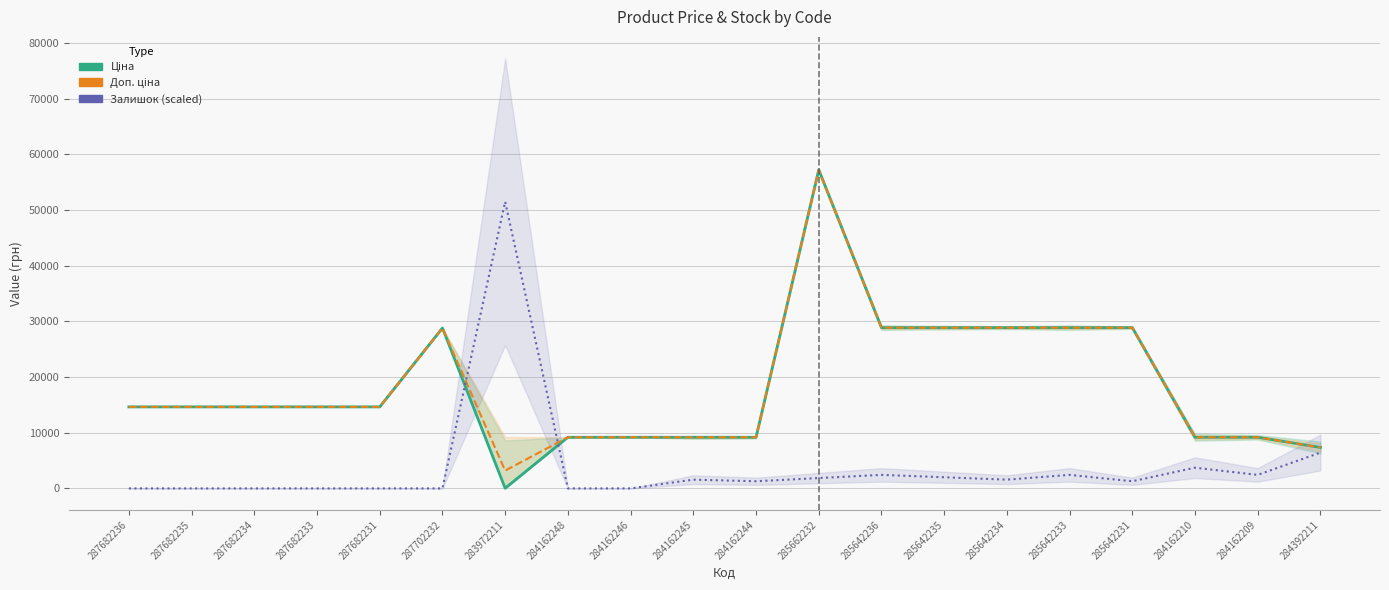

Rank the categories by Доп. ціна value from lowest to highest.

283972211, 284392211, 284162248, 284162246, 284162245, 284162244, 284162210, 284162209, 287682236, 287682235, 287682234, 287682233, 287682231, 287702232, 285642236, 285642235, 285642234, 285642233, 285642231, 285662232